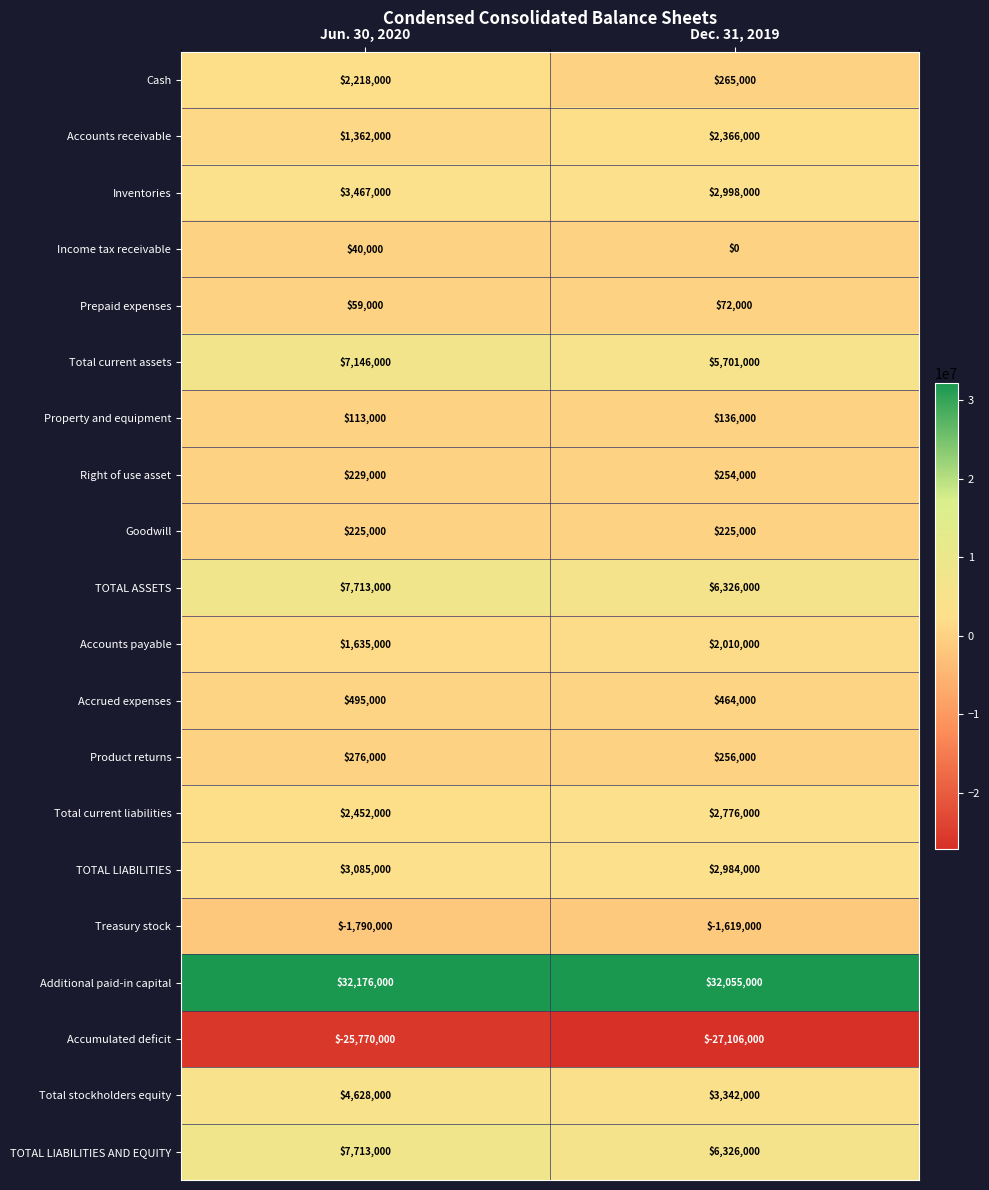

What is the sum of the Additional paid-in capital values at Jun. 30, 2020 and Dec. 31, 2019?

64231000